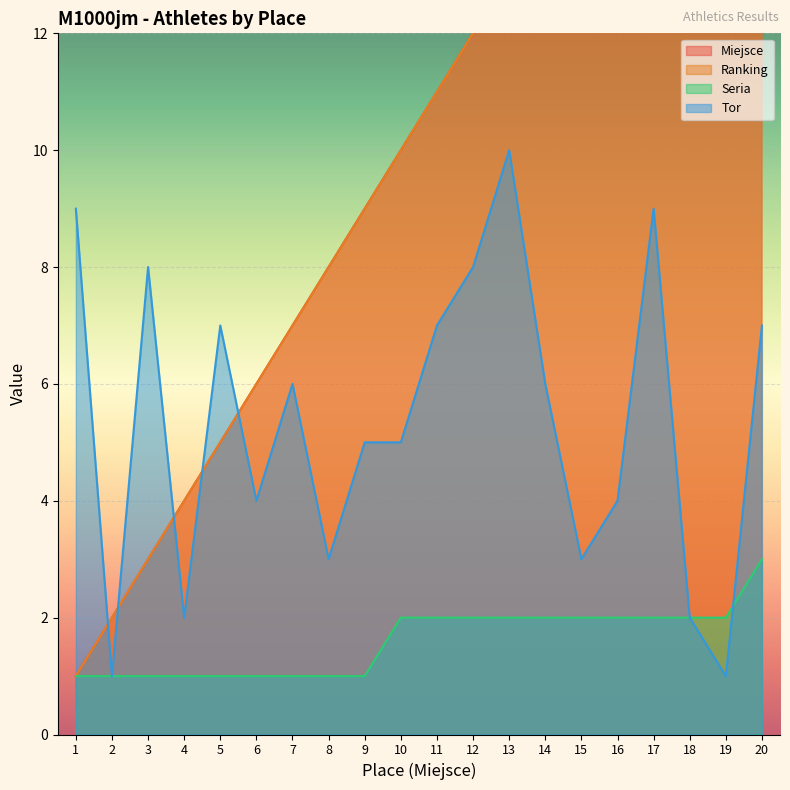

Where do Ranking and Tor first cross each other?

1 and 2